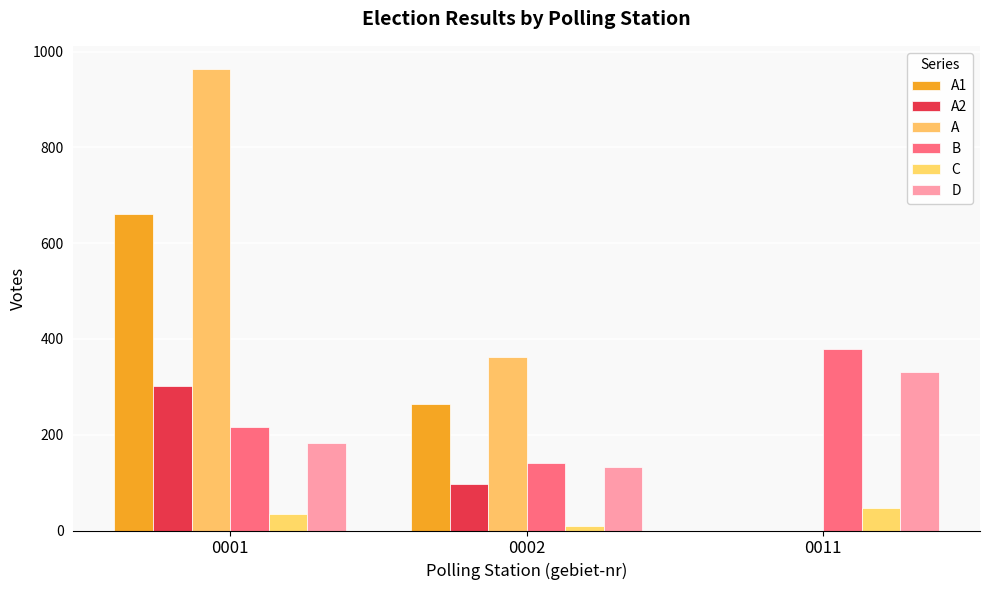

List the series in order of their peak value, highest first.

A, A1, B, D, A2, C